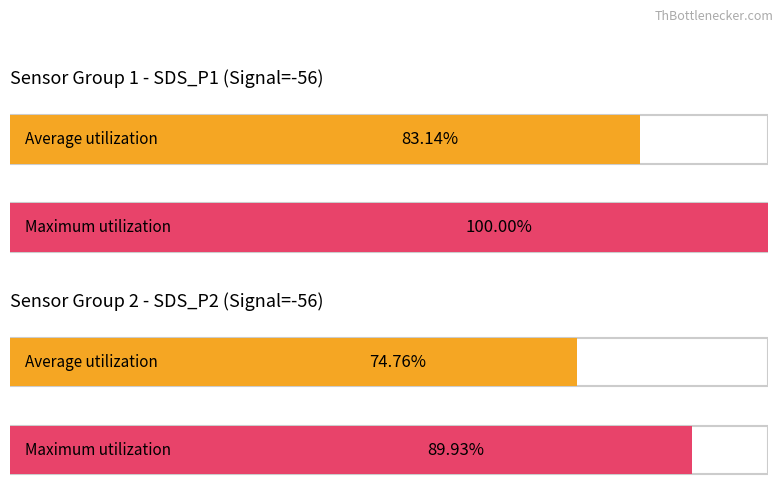

The value of Average utilization at 6 is 5.8. True or false?

False